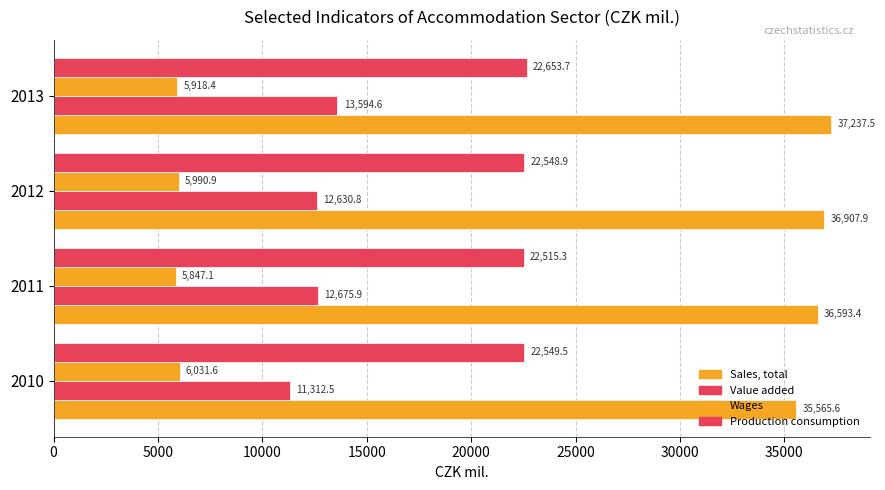

What is the value of the Sales, total bar at the 3rd from the left?

36907.9